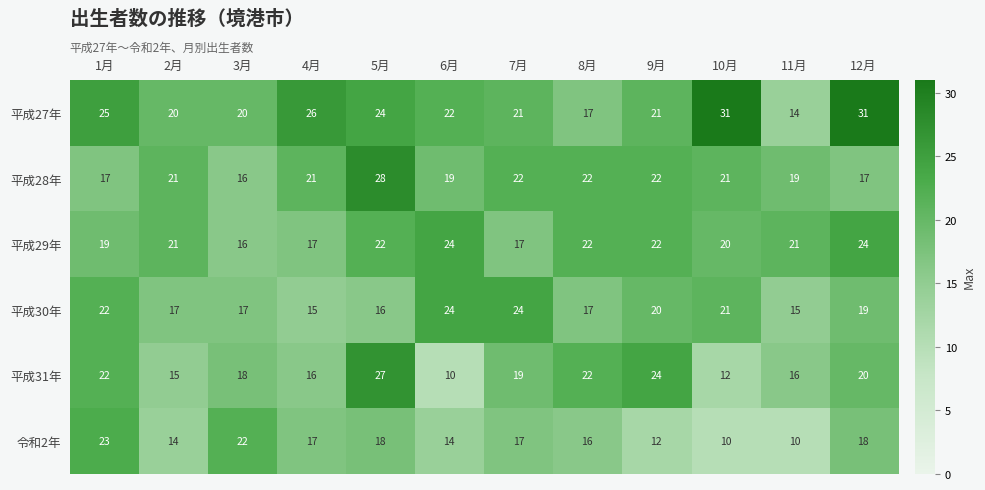

At 5月, list the series in order from smallest to largest.

平成30年, 令和2年, 平成29年, 平成27年, 平成31年, 平成28年